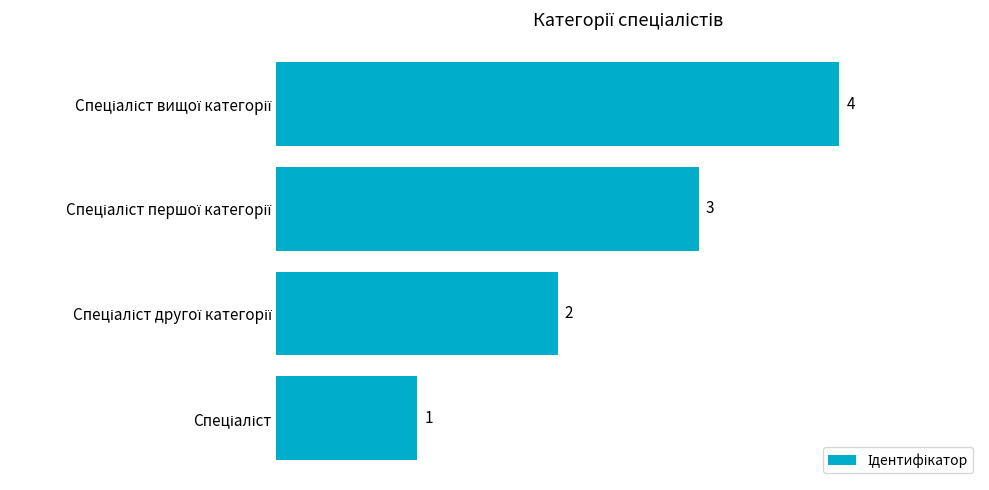

How many values are between 2 and 4?

3